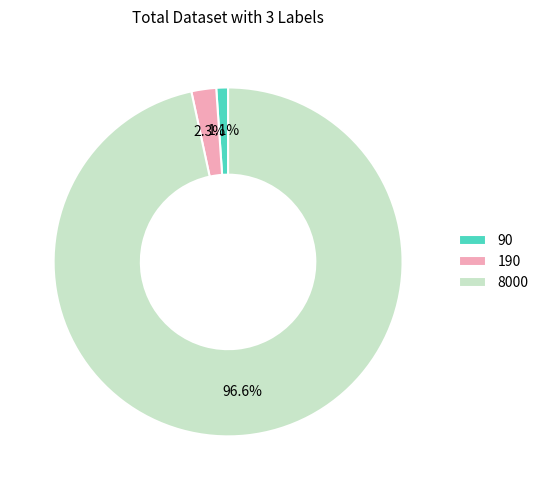

Is it true that 8000 is 87% of the pie?

False